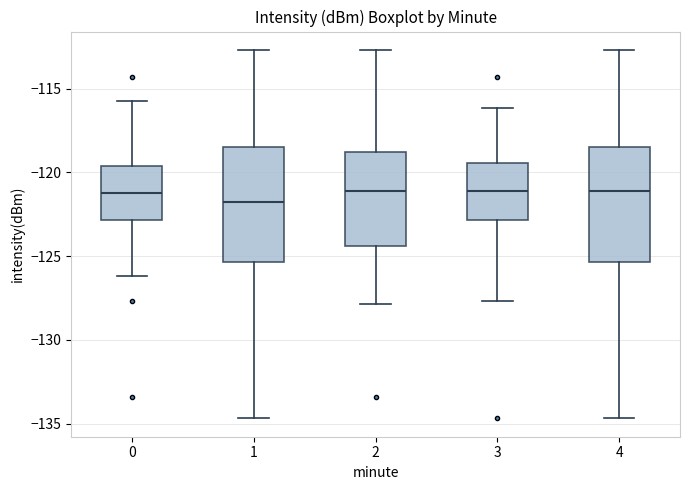

Reading left to right, read every box against the y-axis: the position of its median line, the range the box covers, and the ends of its whiskers. The values are not printed on the chart, so give them approximately, as read against the axis.

0: median -121.0, box -123.0 to -119.5, whiskers -126.0 to -115.5
1: median -122.0, box -125.5 to -118.5, whiskers -134.5 to -112.5
2: median -121.0, box -124.5 to -119.0, whiskers -128.0 to -112.5
3: median -121.0, box -123.0 to -119.5, whiskers -127.5 to -116.0
4: median -121.0, box -125.5 to -118.5, whiskers -134.5 to -112.5